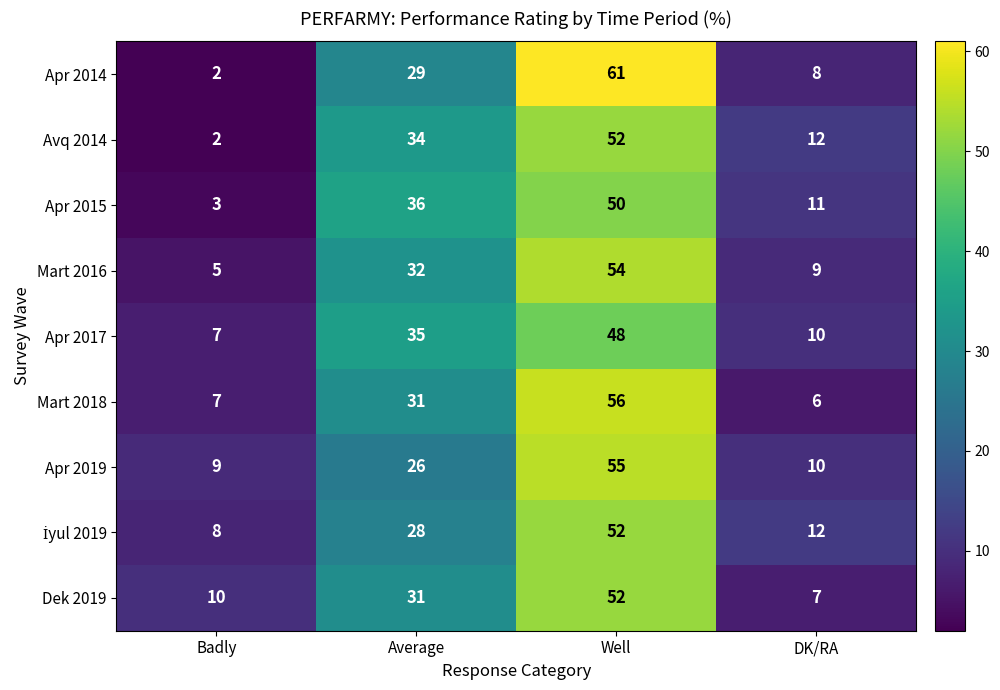

What is the difference between the Mart 2016 values at Well and Average?

22